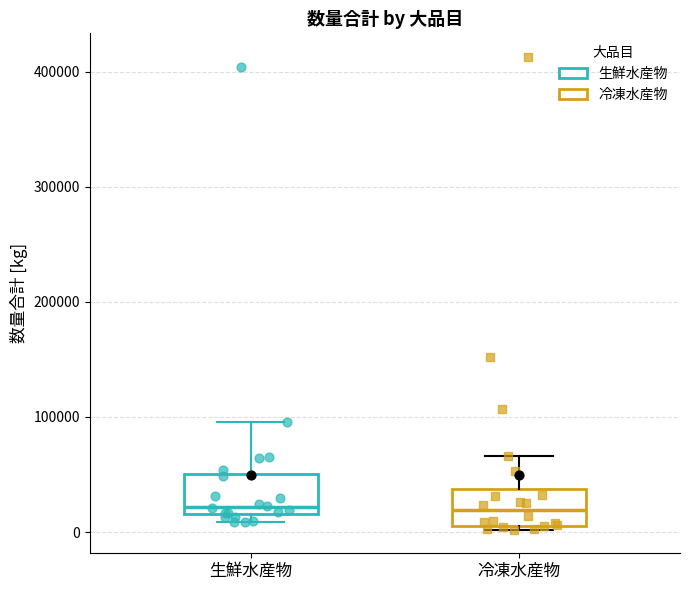

Where is the lower edge of the box for 生鮮水産物 on the y-axis? The values are not printed on the chart, so give them approximately, as read against the axis.

20000